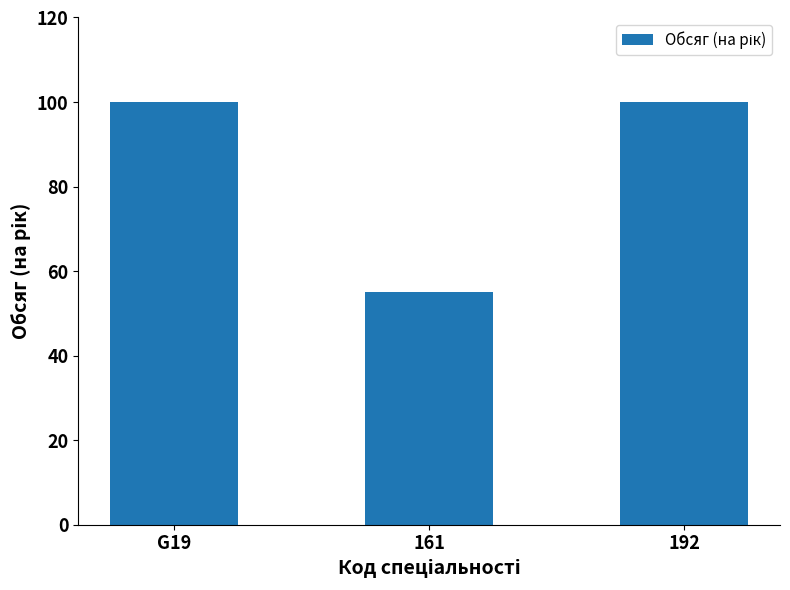

Where is the data nearest to the value 77?

161